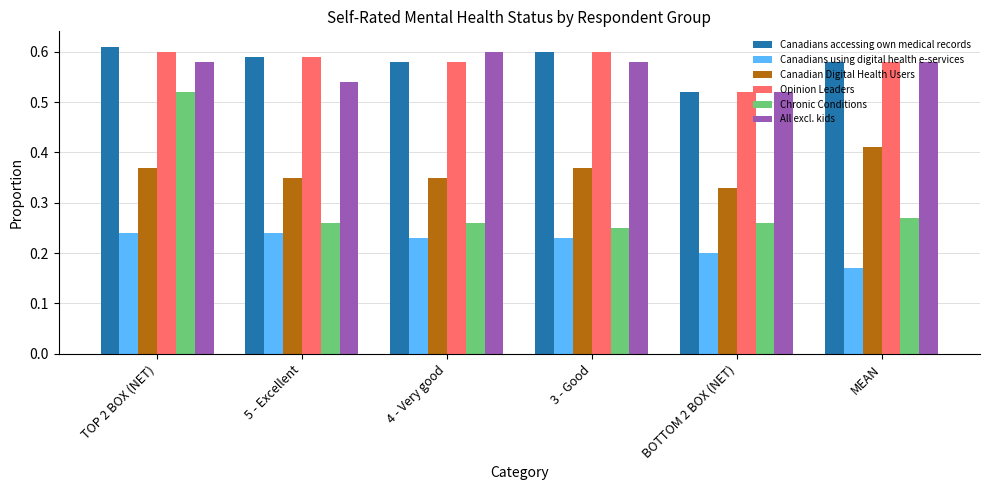

At which category is the sum across all series the highest?

TOP 2 BOX (NET)